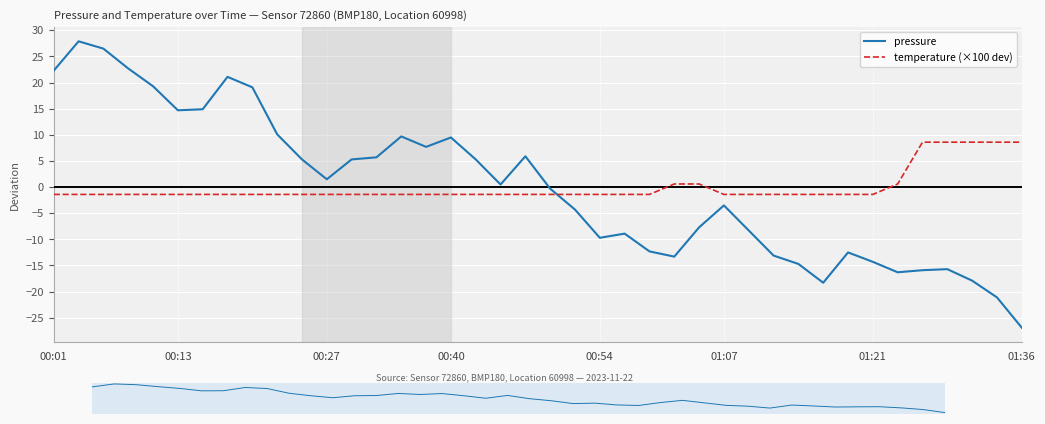

At how many categories does at least one series exceed 5?

23